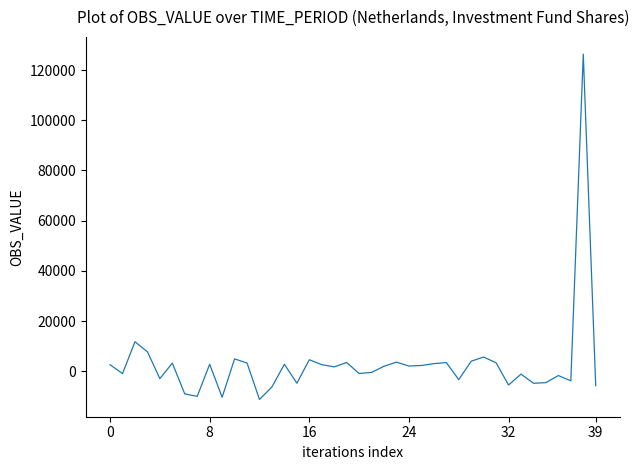

What is the difference between the maximum and minimum values?

137590